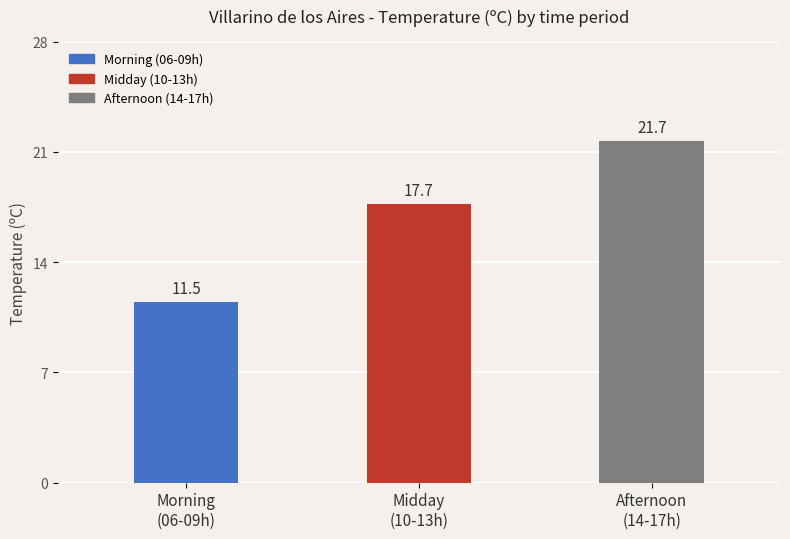

Are the bars horizontal?

No